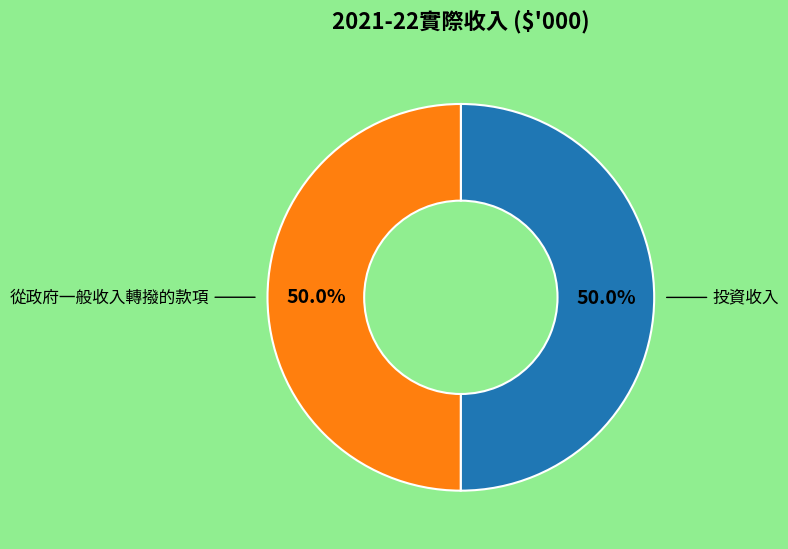

How much of the chart is everything except 投資收入?

50.0%